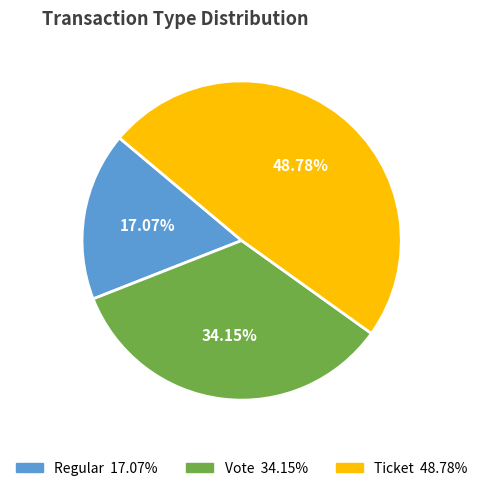

True or false: Regular accounts for 12% of the total.

False